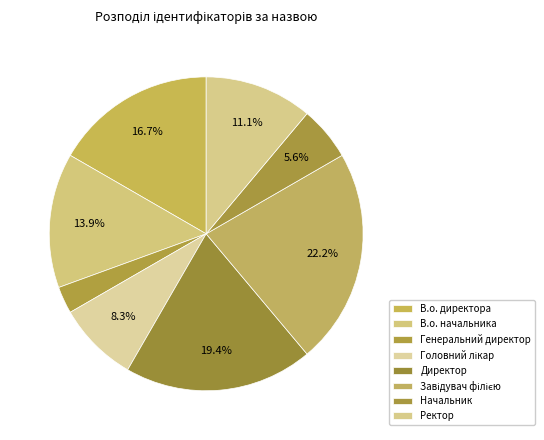

Combined, what portion of the pie is В.о. начальника and Начальник?

19.4%